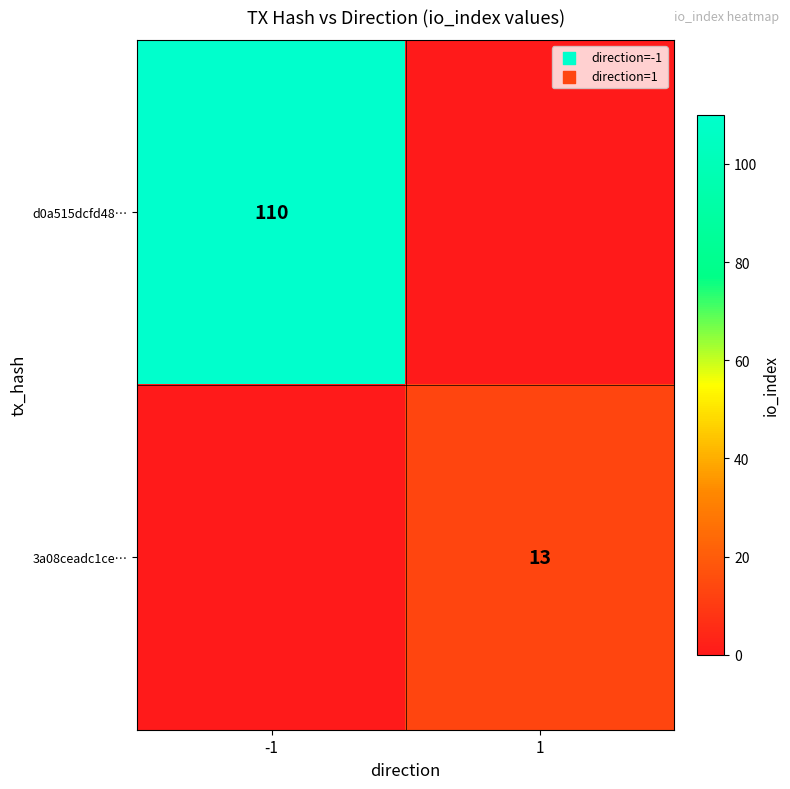

True or false: d0a515dcfd48… has a value of 110 at -1.

True